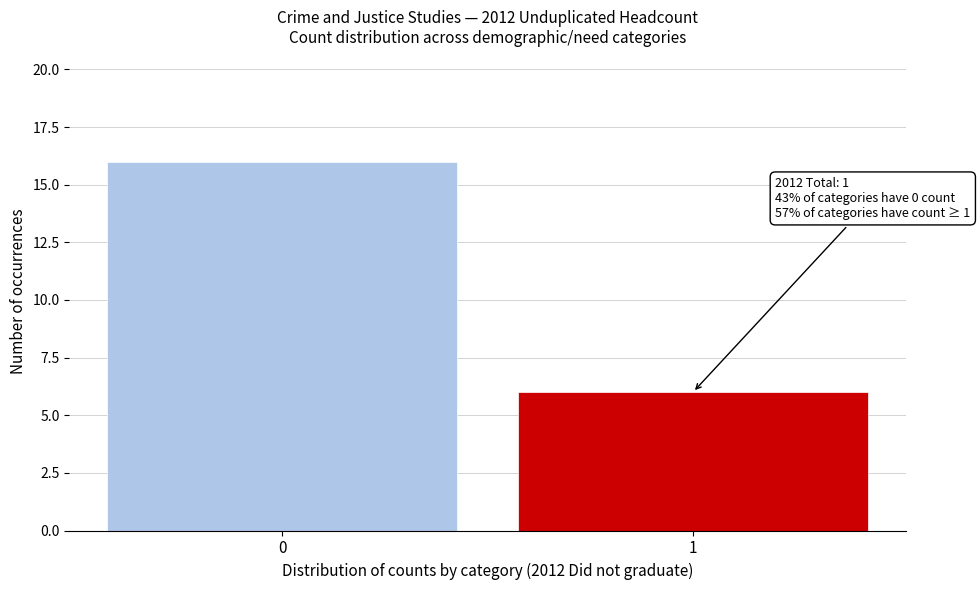

Reading right to left, what are all the values shown in this chart?

6	16